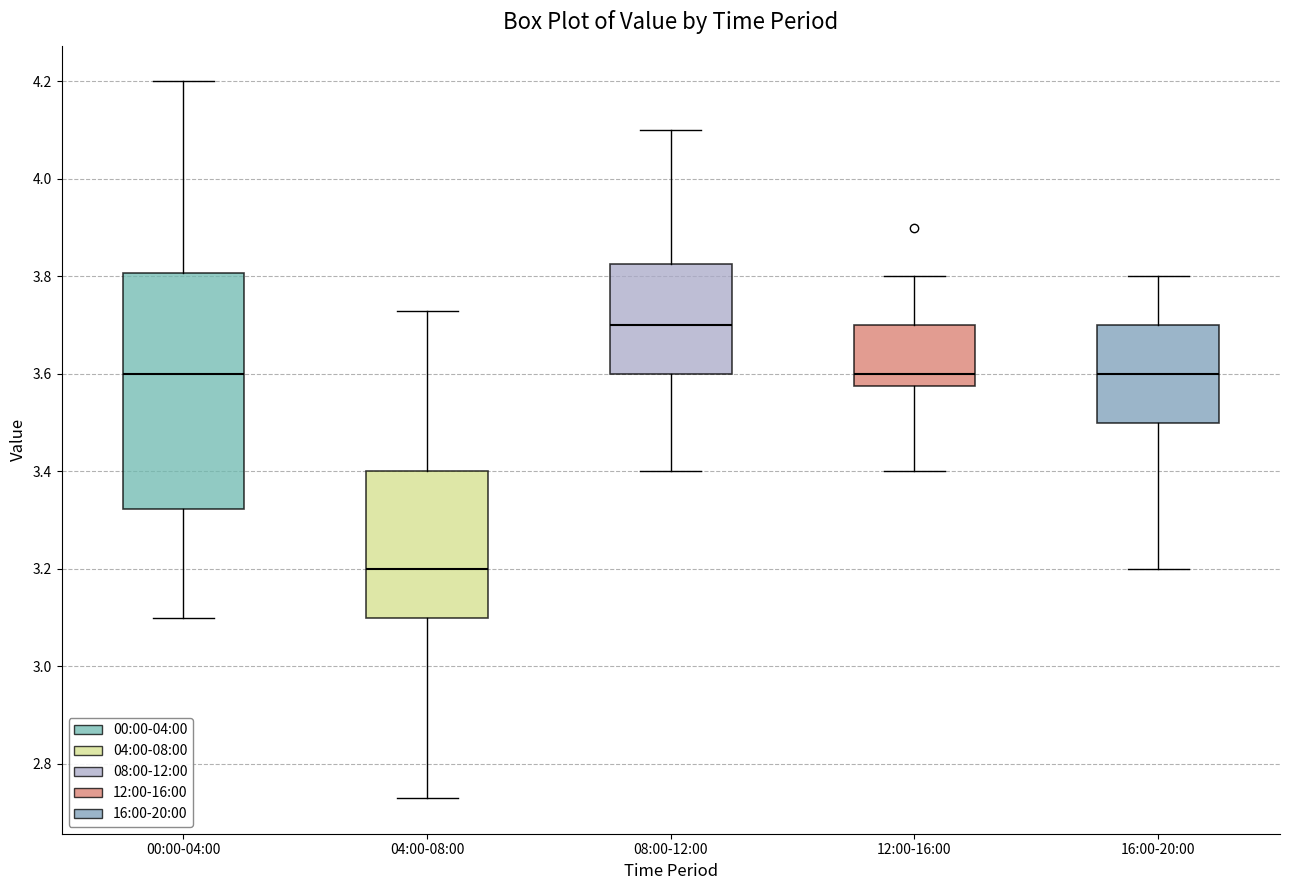

Which box has the lowest median line?

04:00-08:00